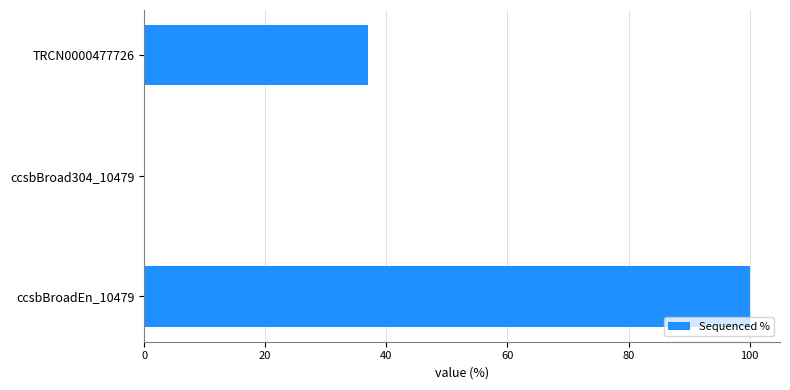

What is the sum of the values at ccsbBroadEn_10479 and ccsbBroad304_10479?

100